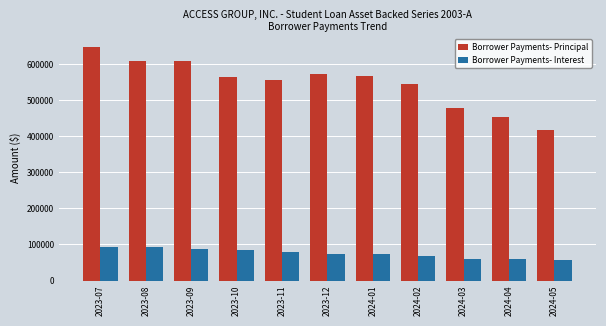

What is the label of the 4th bar from the right?

2024-02